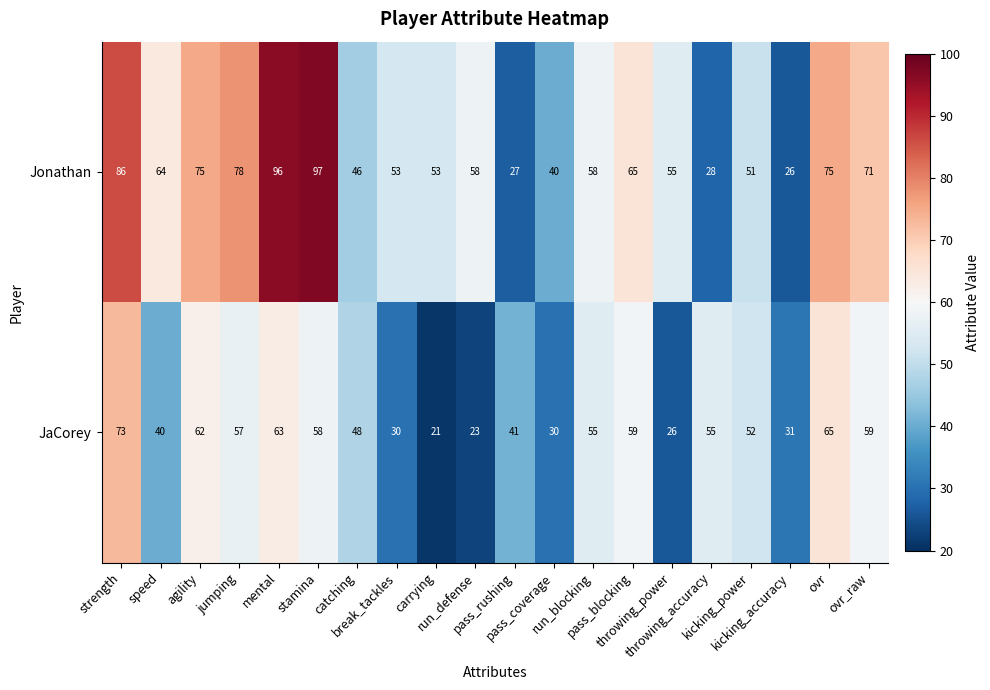

At how many categories does at least one series exceed 59?

9